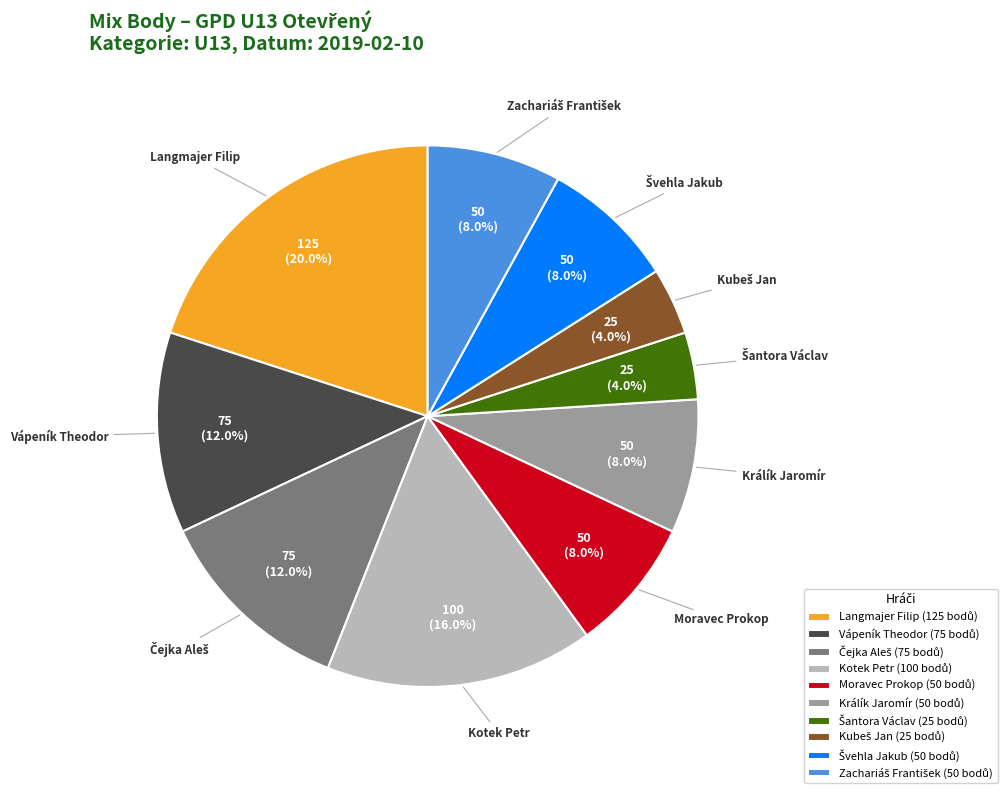

To the nearest percent, what is the difference between the largest and smallest slice percentages?

16%